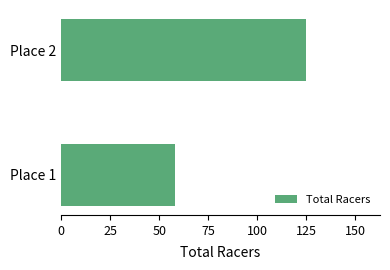

What is the difference between the values at Place 1 and Place 2?

67